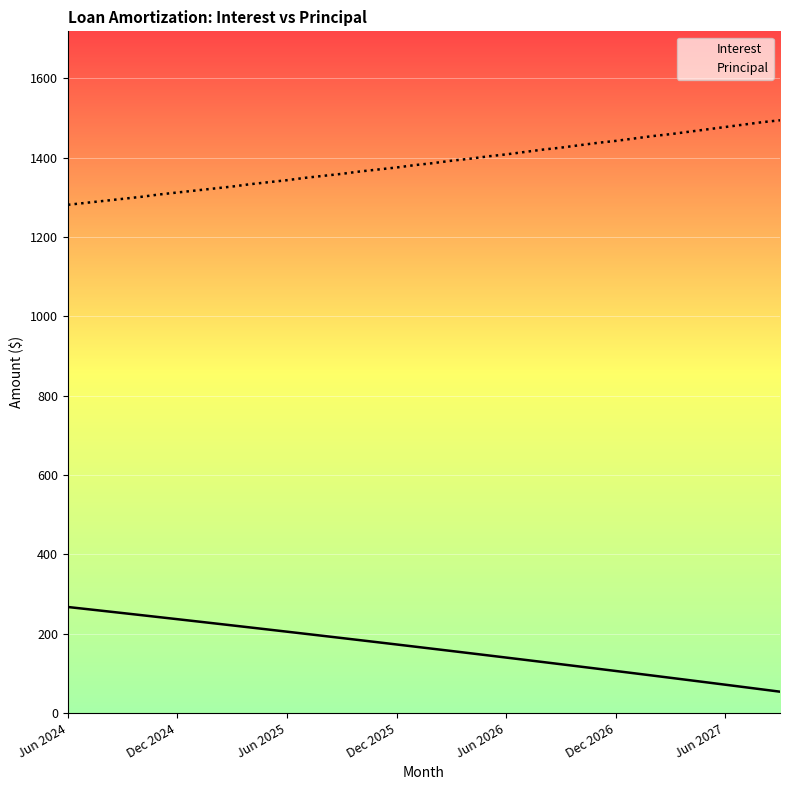

What is the maximum value shown in the chart?

1494.0